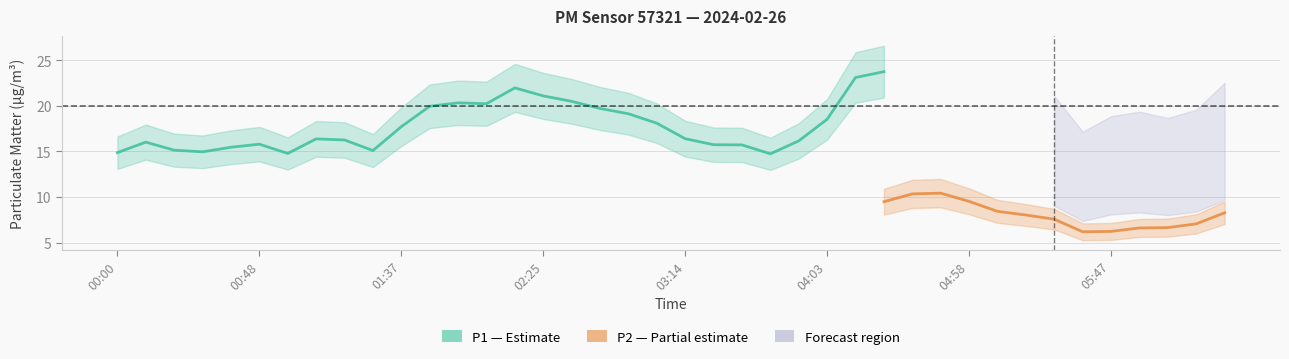

What position from the left is 02:55?

19